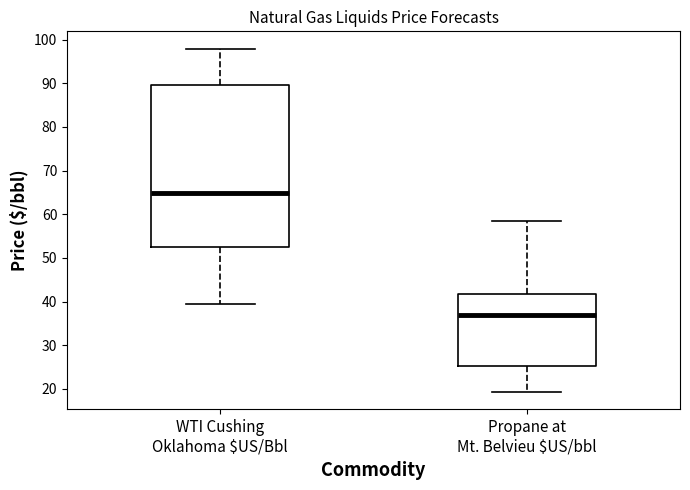

Reading left to right, read every box against the y-axis: the position of its median line, the range the box covers, and the ends of its whiskers. The values are not printed on the chart, so give them approximately, as read against the axis.

WTI Cushing Oklahoma $US/Bbl: median 65, box 52 to 90, whiskers 39 to 98
Propane at Mt. Belvieu $US/bbl: median 37, box 25 to 42, whiskers 19 to 59